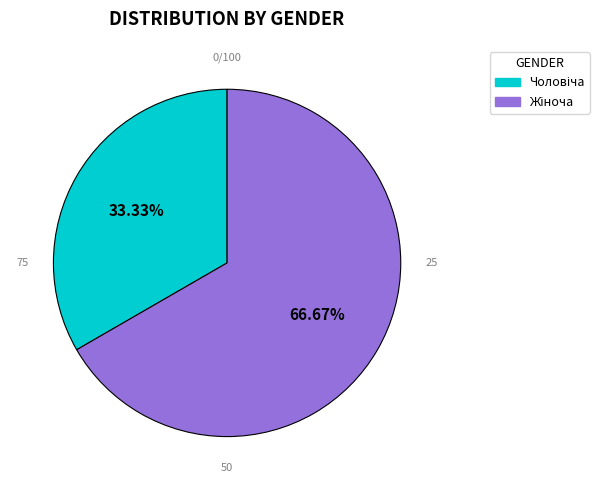

Is there any slice that represents more than half of the pie?

Yes